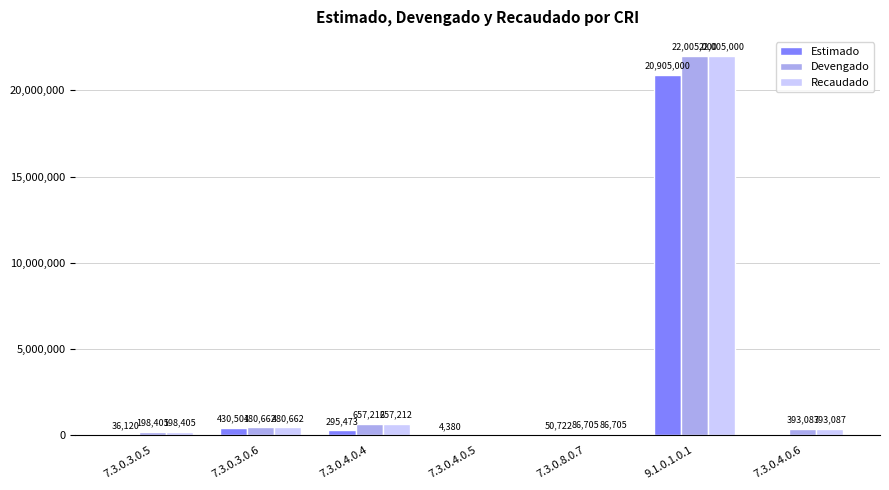

The Recaudado series shows 480662.0 at 7.3.0.3.0.6. True or false?

True